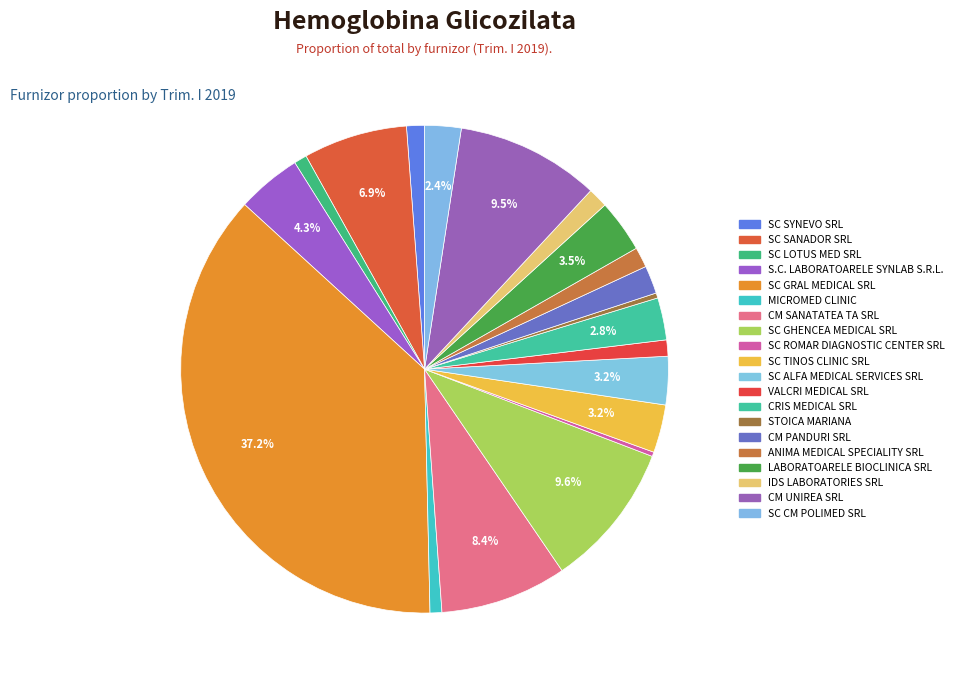

Between STOICA MARIANA and CRIS MEDICAL SRL, which is larger?

CRIS MEDICAL SRL